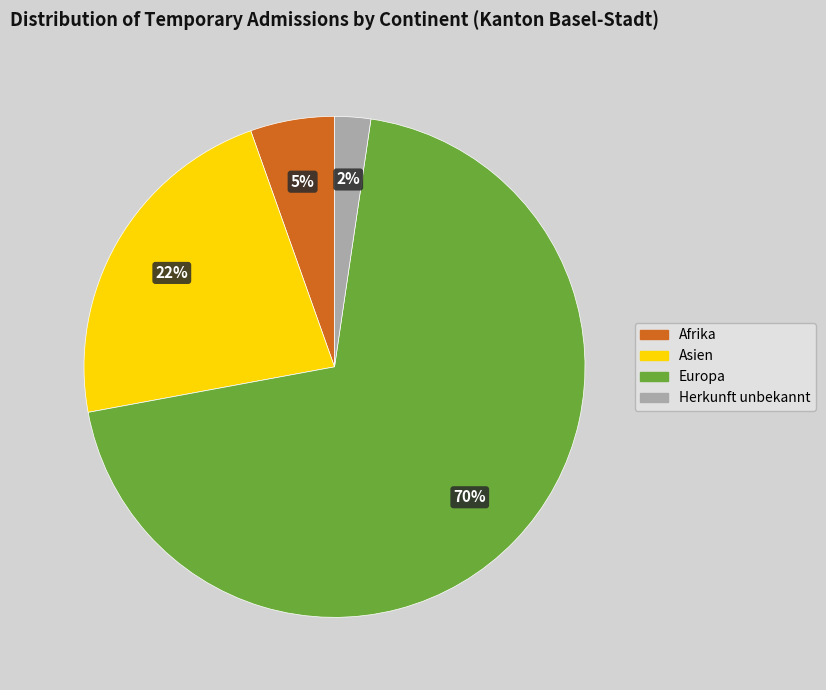

True or false: Herkunft unbekannt accounts for 2% of the total.

True